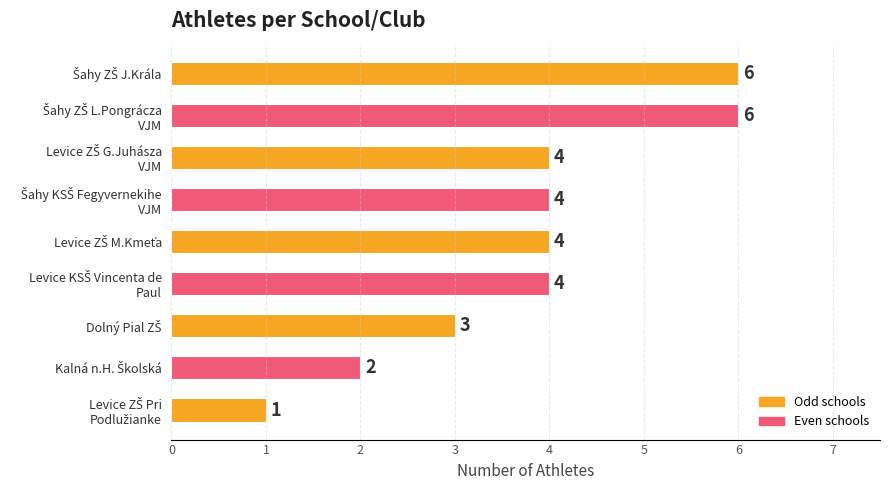

Reading top to bottom, list all the values displayed in this chart.

6	6	4	4	4	4	3	2	1